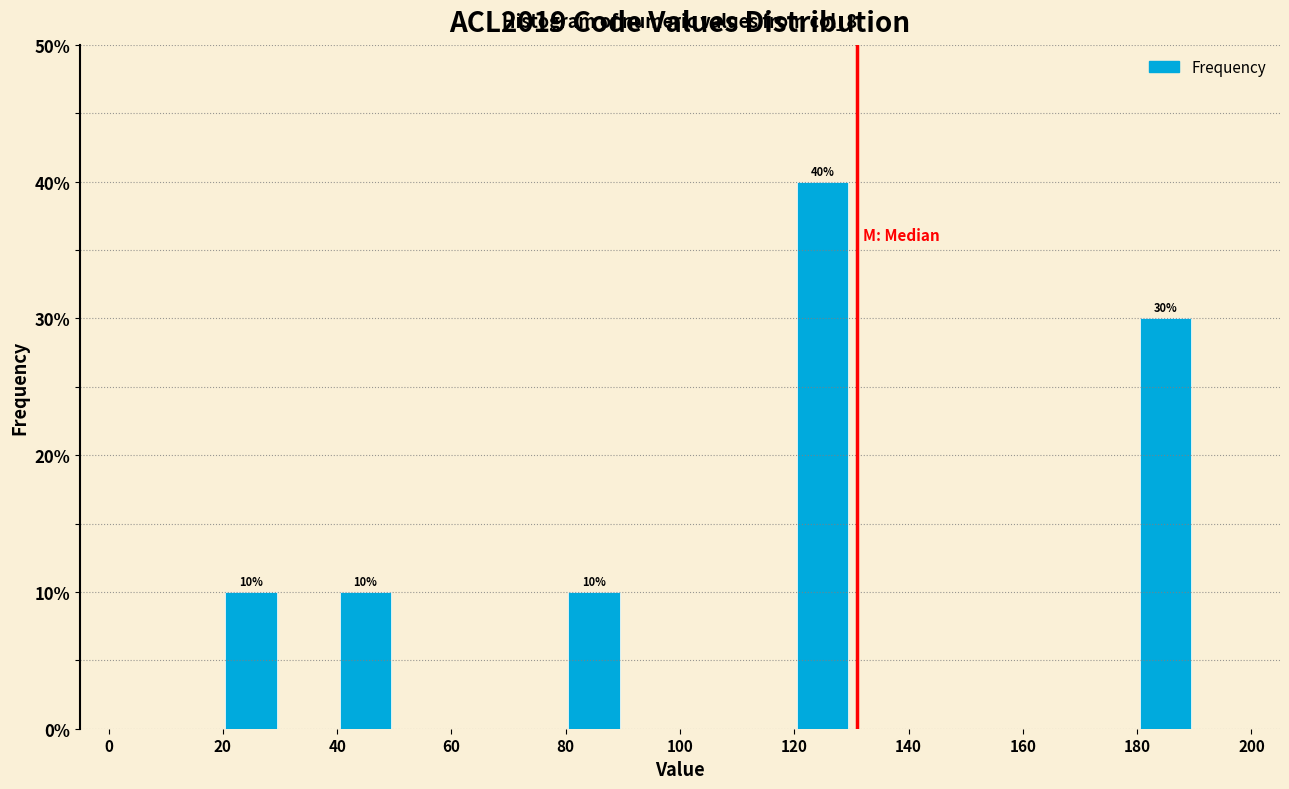

Reading right to left, transcribe all the data shown in this chart.

180=30	160=0	140=0	120=40	100=0	80=10	60=0	40=10	20=10	0=0